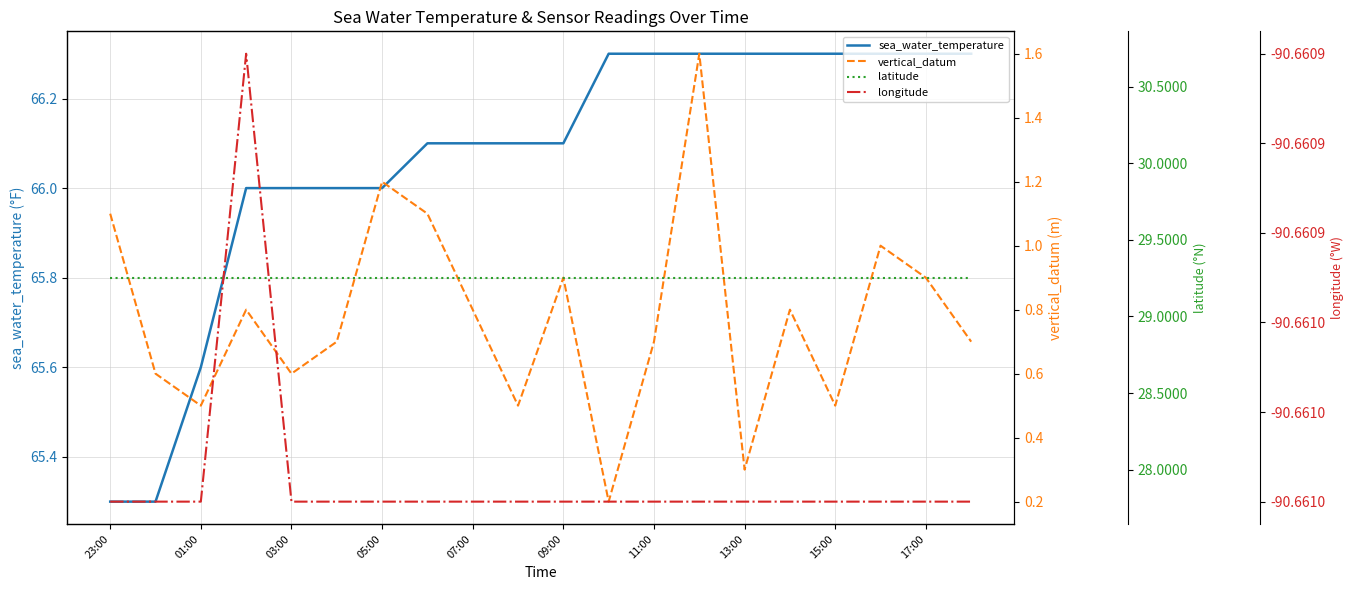

At how many categories does at least one series exceed 18?

20